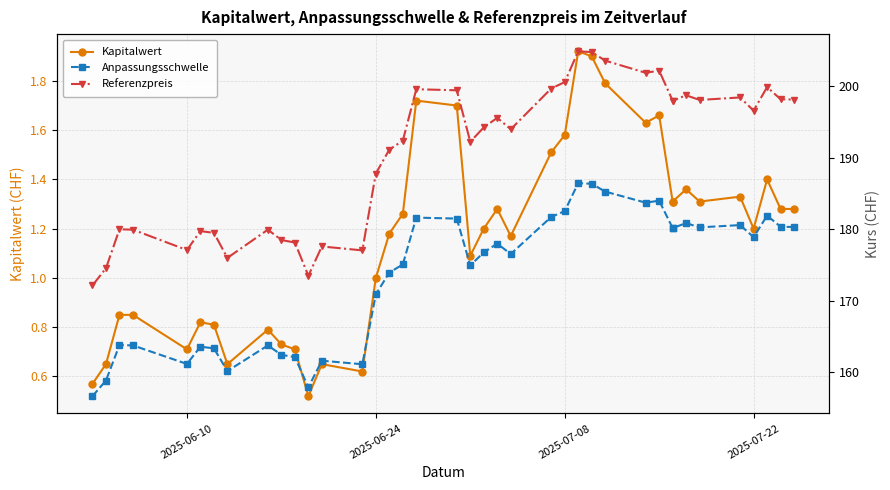

Reading left to right, list all the values displayed in this chart.

Kapitalwert: 0.6	0.7	0.8	0.8	0.7	0.8	0.8	0.7	0.8	0.7	0.7	0.5	0.7	0.6	1.0	1.2	1.3	1.7	1.7	1.1	1.2	1.3	1.2	1.5	1.6	1.9	1.9	1.8	1.6	1.7	1.3	1.3	1.4	1.3	1.3	1.2	1.4	1.3	1.3
Anpassungsschwelle: 156.7	158.8	163.8	163.8	161.2	163.6	163.3	160.2	163.8	162.4	162.1	157.9	161.6	161.1	170.9	173.9	175.1	181.6	181.5	174.9	176.8	178.0	176.5	181.7	182.5	186.5	186.4	185.3	183.7	184.0	180.2	180.2	180.9	180.3	180.6	178.9	181.9	180.4	180.3
Referenzpreis: 172.2	174.6	180.0	179.9	177.1	179.8	179.5	176.0	179.9	178.5	178.2	173.5	177.6	177.1	187.8	191.2	192.4	199.6	199.4	192.2	194.2	195.6	194.0	199.7	200.6	204.9	204.8	203.6	201.9	202.2	198.0	198.0	198.8	198.1	198.4	196.6	199.9	198.2	198.2